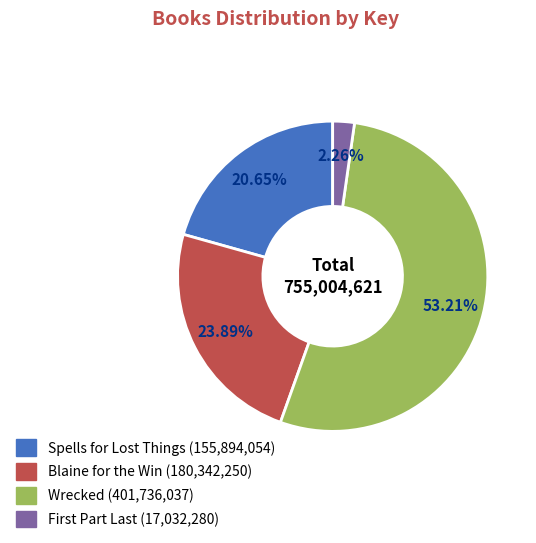

Rank the categories by value from lowest to highest.

First Part Last, Spells for Lost Things, Blaine for the Win, Wrecked